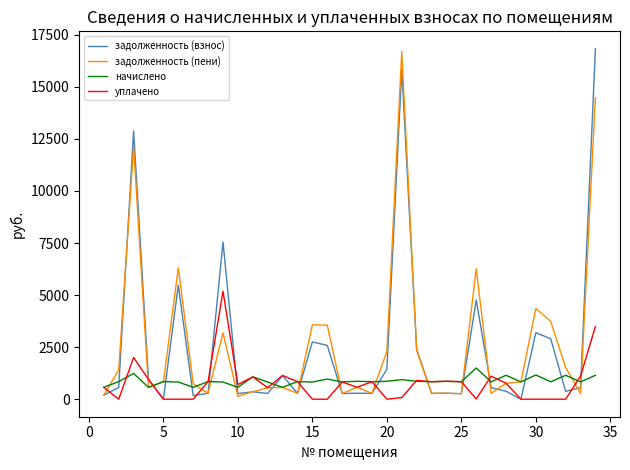

What is the difference between the second highest and second lowest values in the задолженность (взнос) series?

15831.7